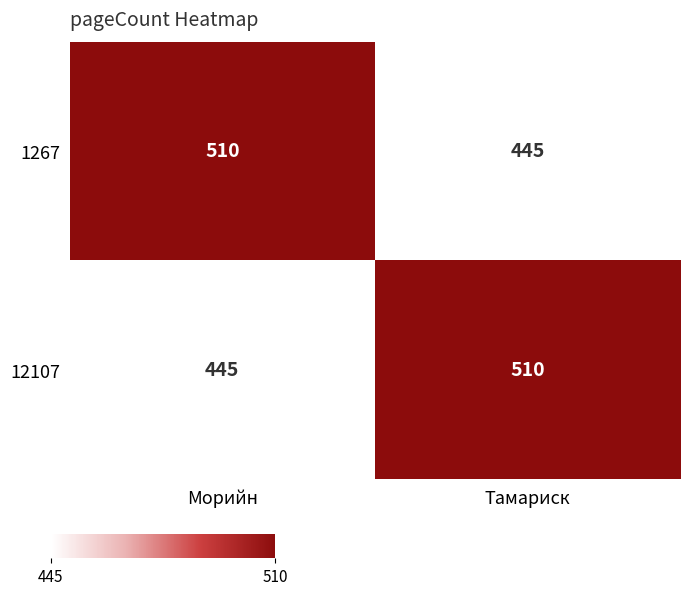

What is the spread (max minus min) of values at Тамариск?

65